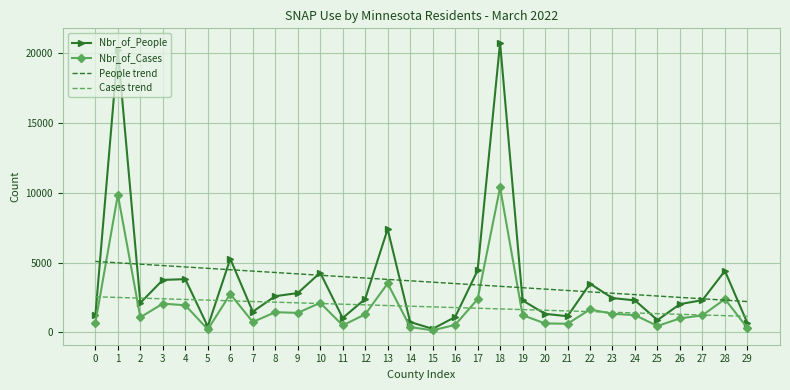

Is it true that Nbr_of_People equals 7395.0 at 13?

True